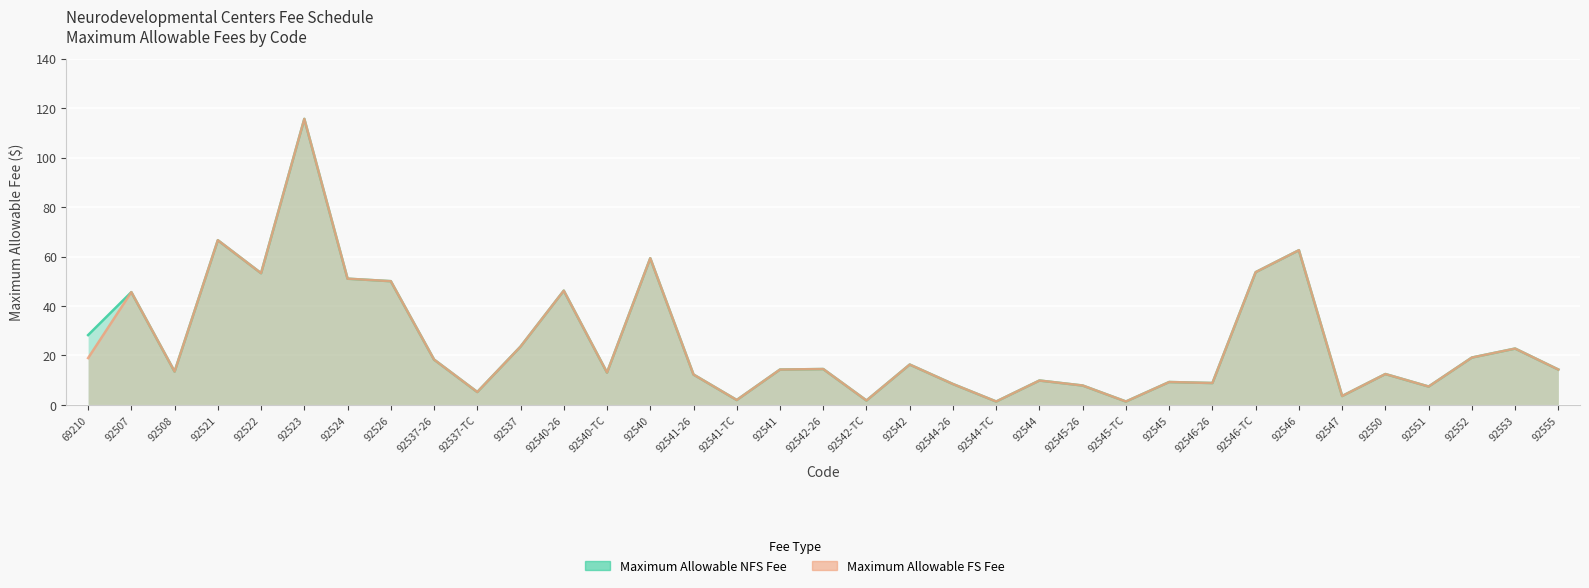

Is the value of Maximum Allowable NFS Fee at 92545 greater than the value of Maximum Allowable FS Fee at 92544-TC?

Yes